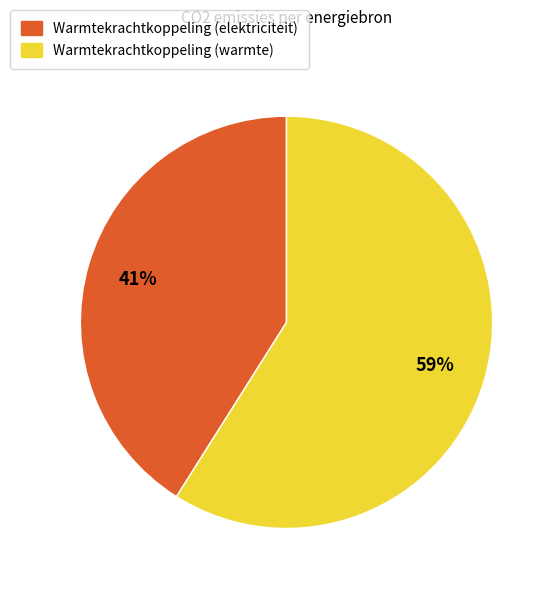

Do Warmtekrachtkoppeling (warmte) and Warmtekrachtkoppeling (elektriciteit) together represent more than half of the pie?

Yes